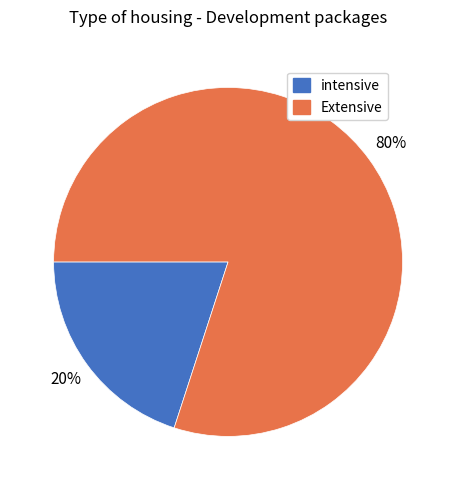

To the nearest percent, what is the difference between the Extensive and intensive slice percentages?

60%